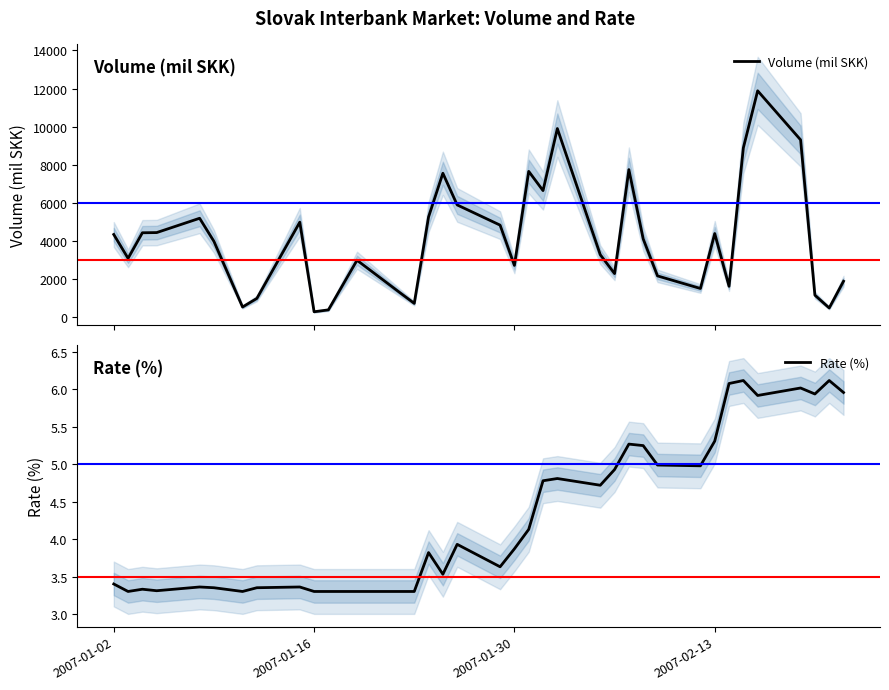

What is the smallest value displayed?

3.3